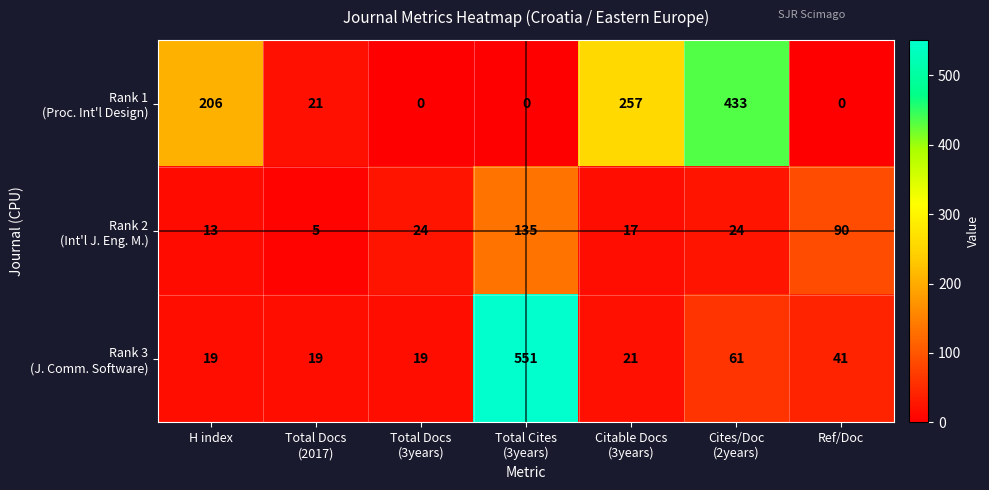

Count the number of categories in the chart.

7